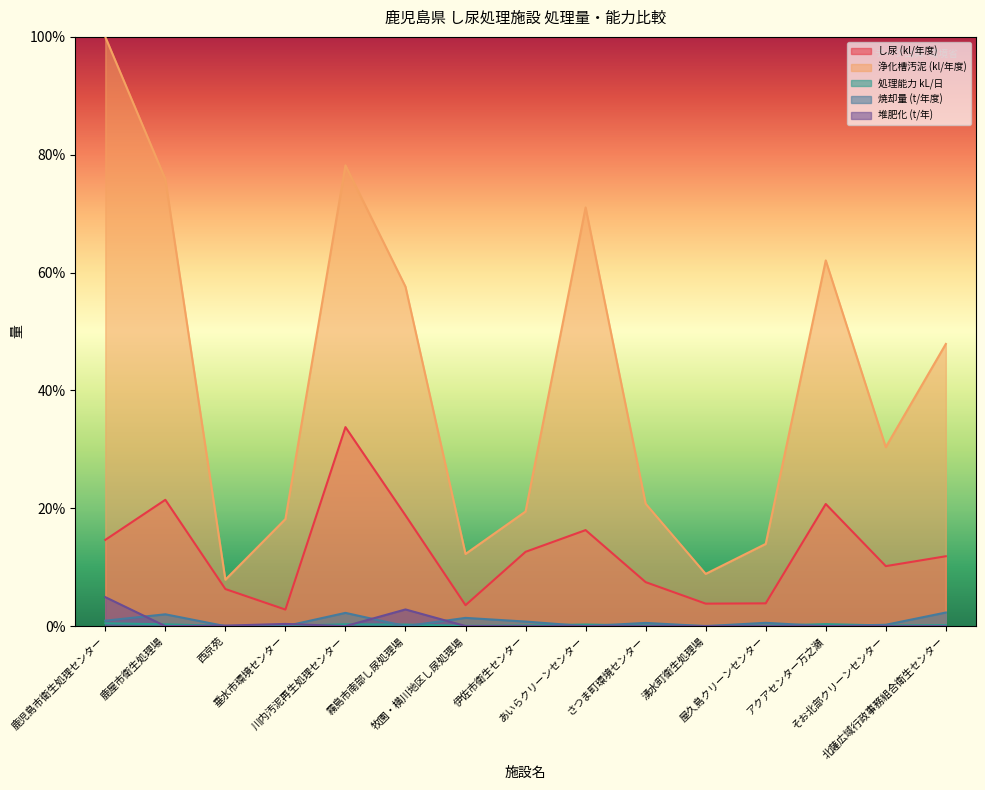

Which series has the largest total across all categories?

浄化槽汚泥 (kl/年度)